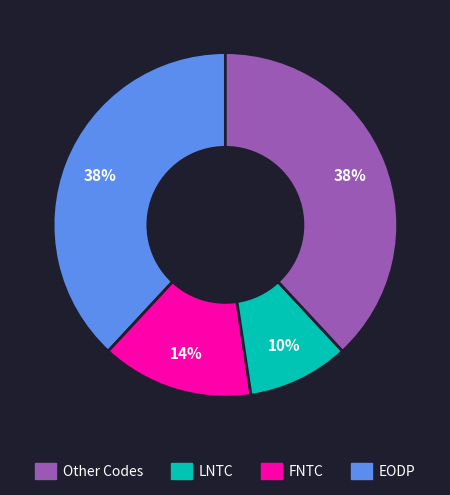

Is there any slice that represents more than half of the pie?

No